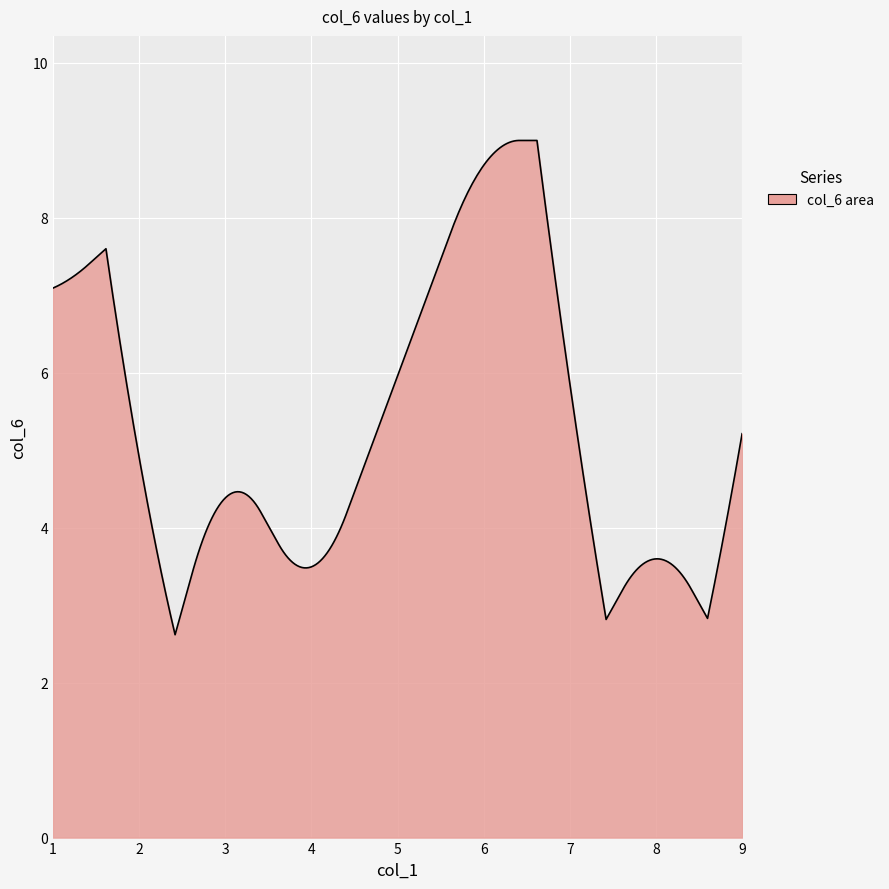

What is the difference between the maximum and minimum values?

6.4